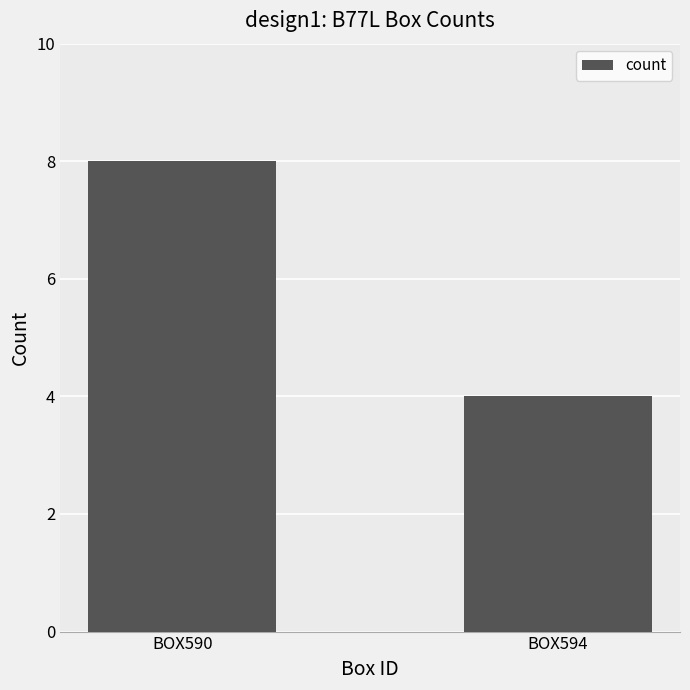

List the labels in order of value, smallest first.

BOX594, BOX590